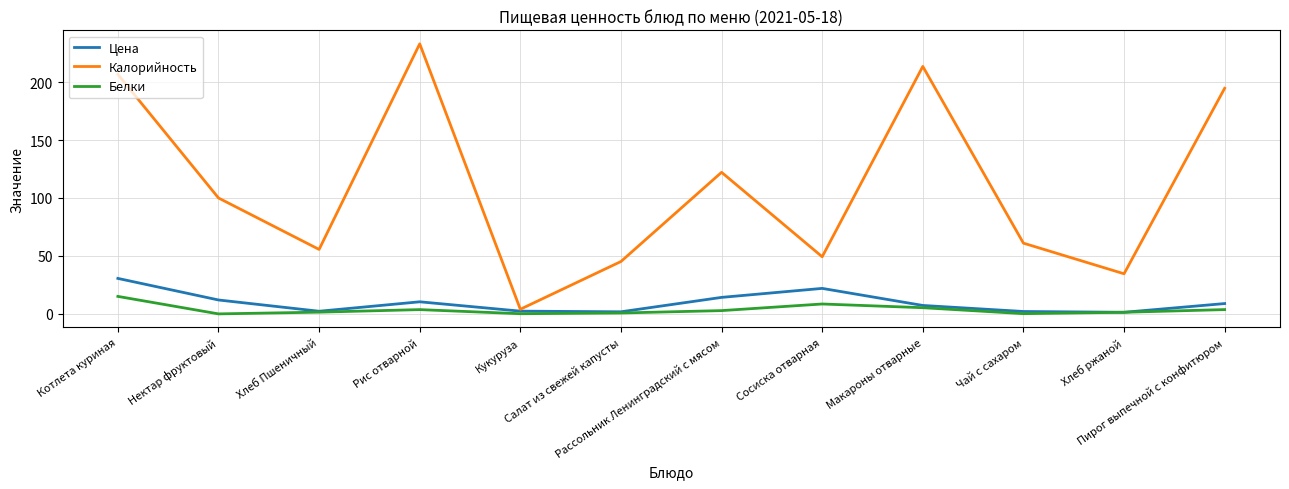

What position from the left is Хлеб Пшеничный?

3